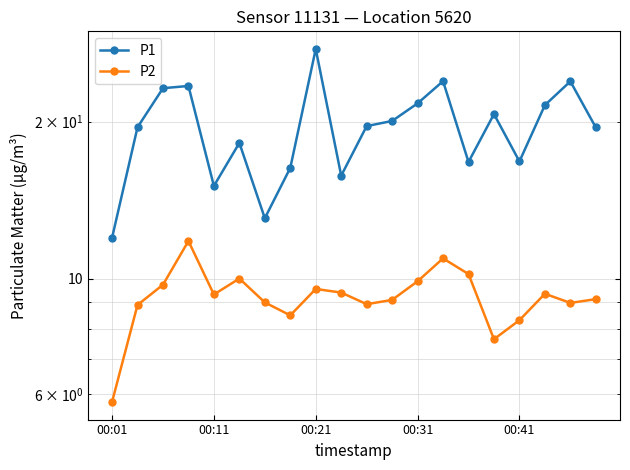

The P2 series shows 14.9 at 9. True or false?

False